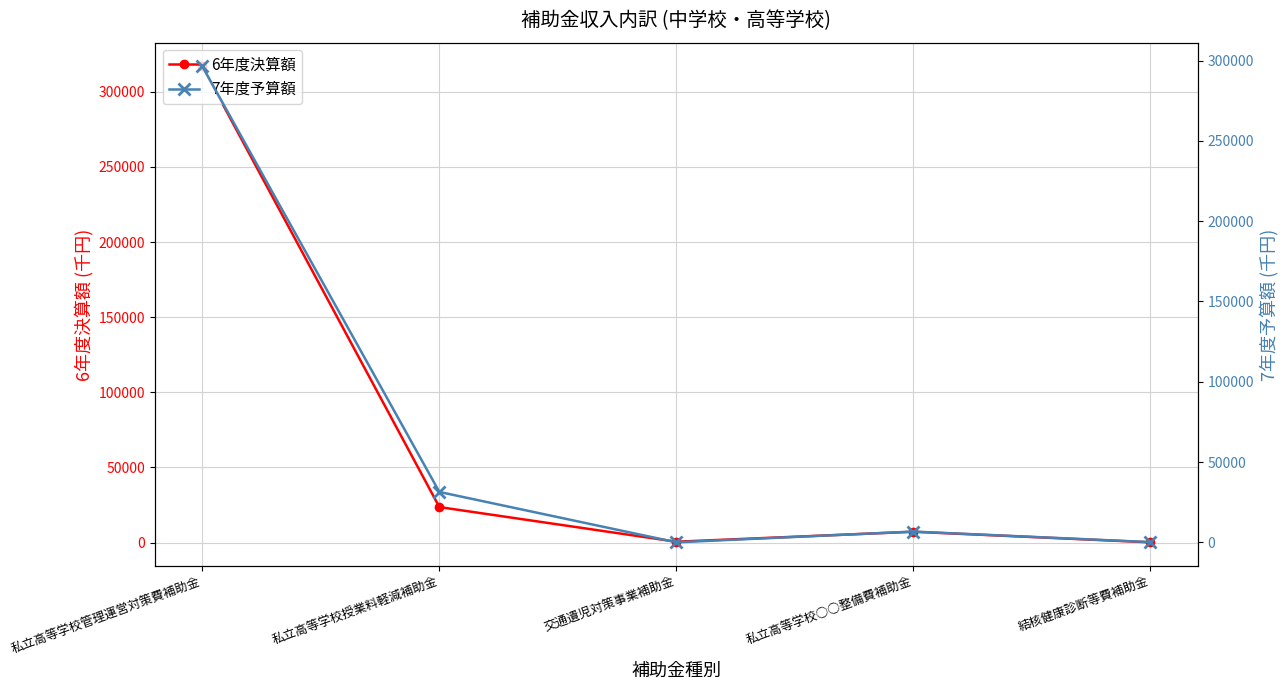

What is the average value of the 7年度予算額 series?

66908